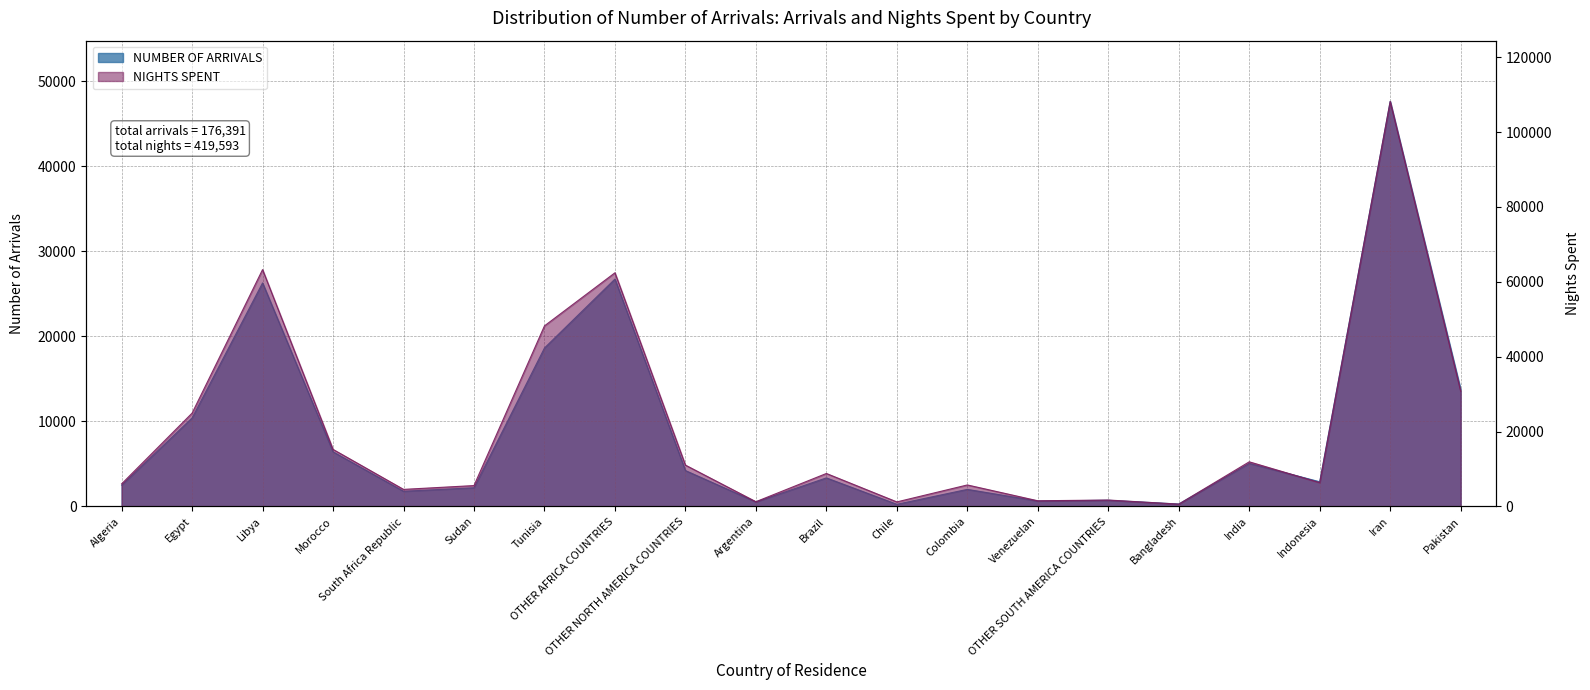

List the series in order of their overall mean, lowest first.

NUMBER OF ARRIVALS, NIGHTS SPENT